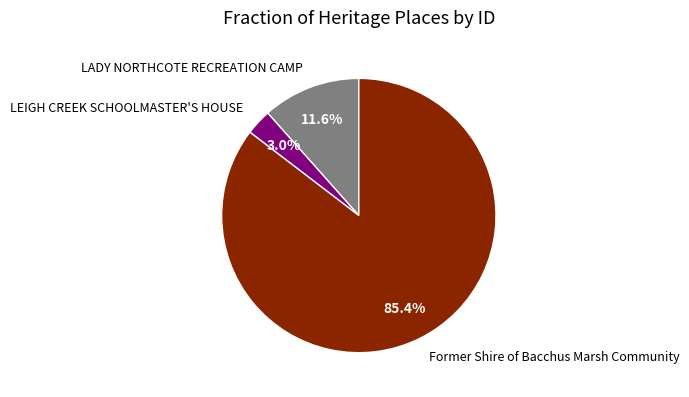

Is there a majority slice in this chart?

Yes